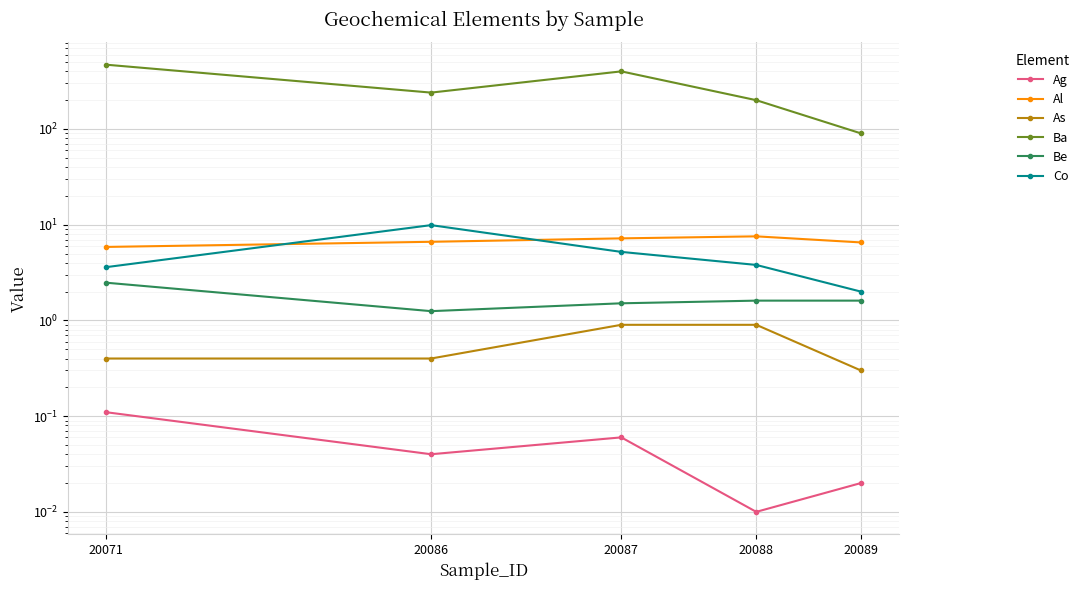

True or false: Be has more than 2 interior local peaks.

False